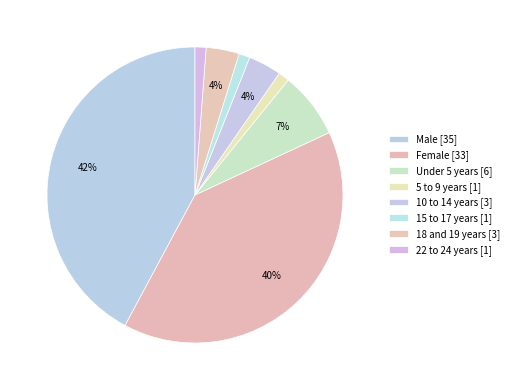

What is the change in value from Female [33] to 5 to 9 years [1]?

-32